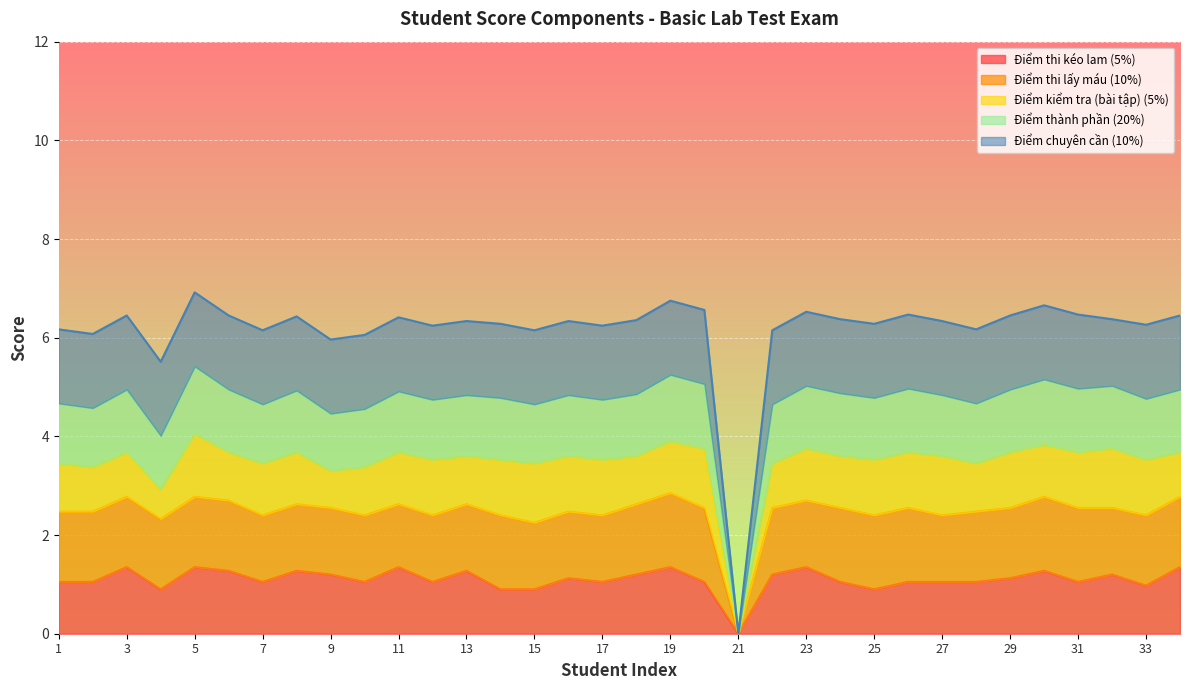

How many interior local valleys does the Điểm chuyên cần (10%) series have?

2